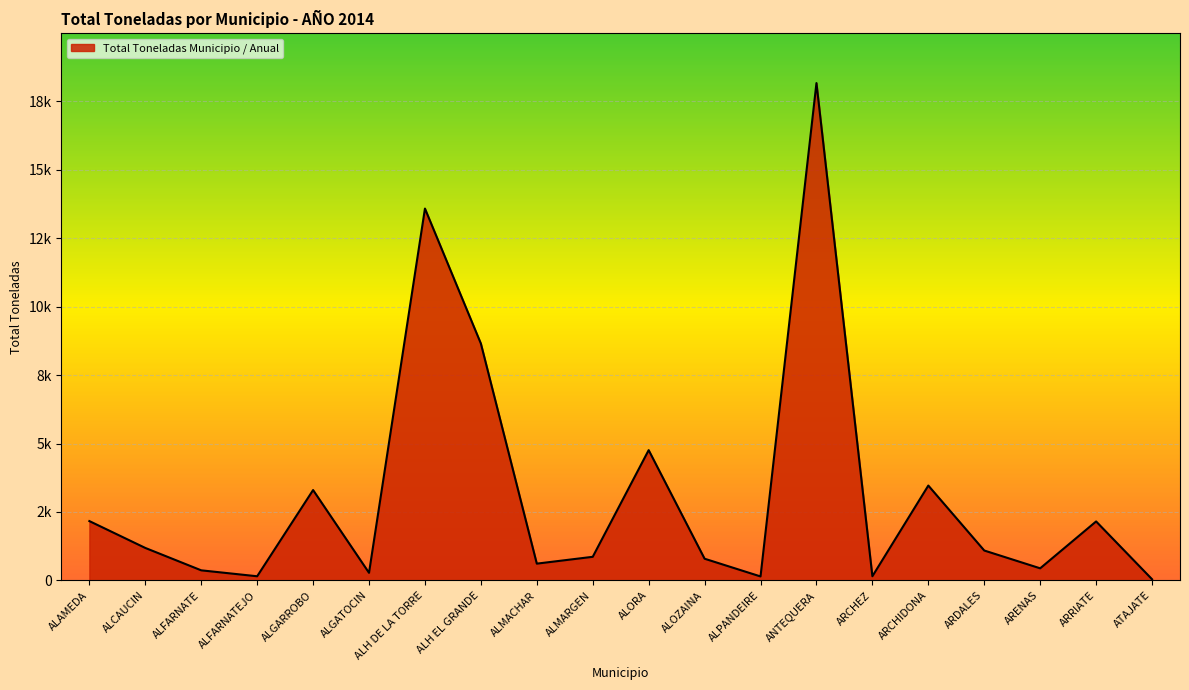

What is the difference between the values at ALOZAINA and ALFARNATEJO?

640.4